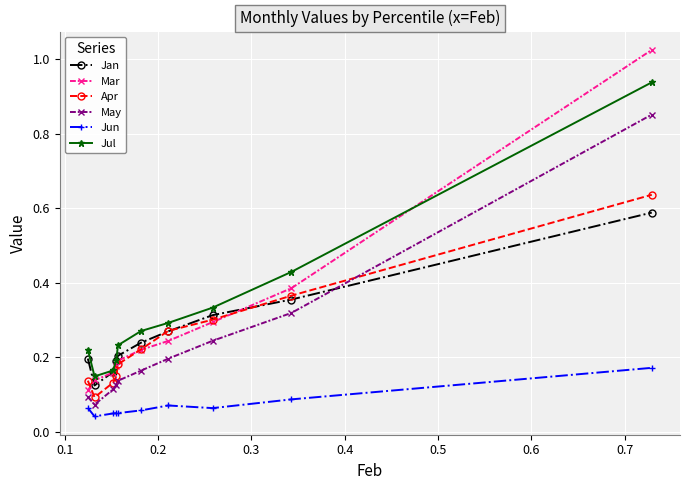

Rank the series by their maximum value, from highest to lowest.

Mar, Jul, May, Apr, Jan, Jun